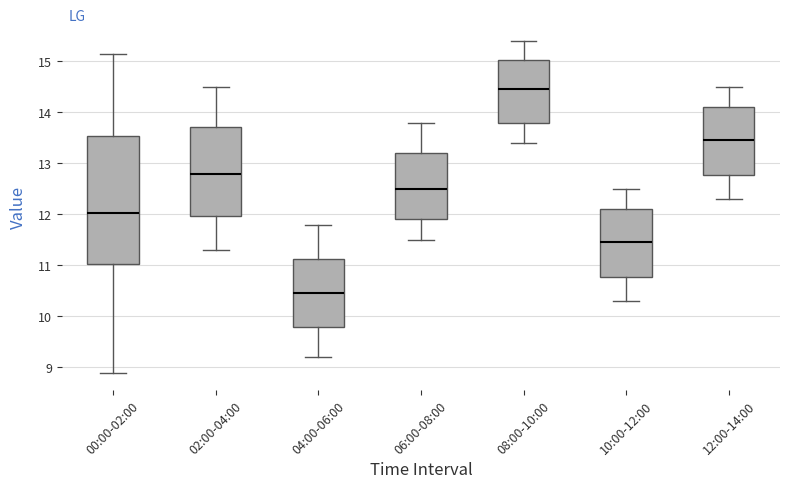

Where does the lower whisker of the box for 02:00-04:00 end on the y-axis? The values are not printed on the chart, so give them approximately, as read against the axis.

11.3